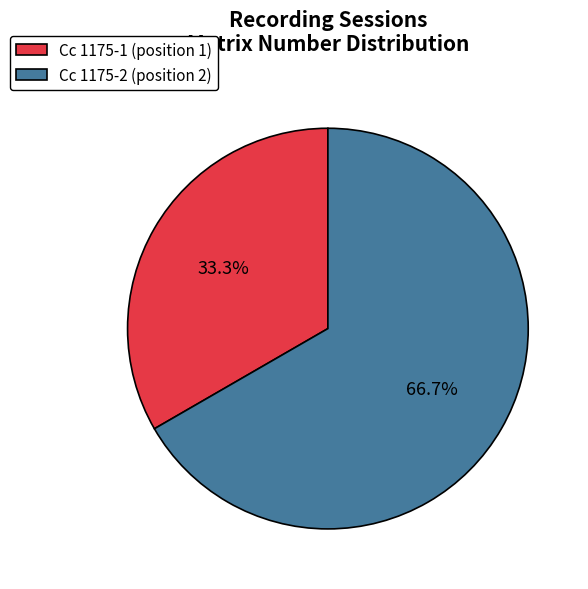

What is the largest slice in the pie chart?

Cc 1175-2